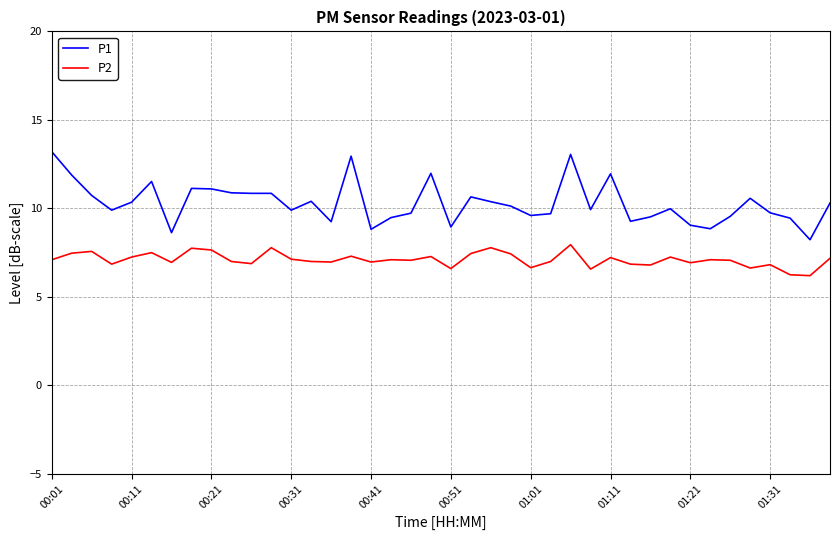

True or false: P1 and P2 intersect in this chart.

False